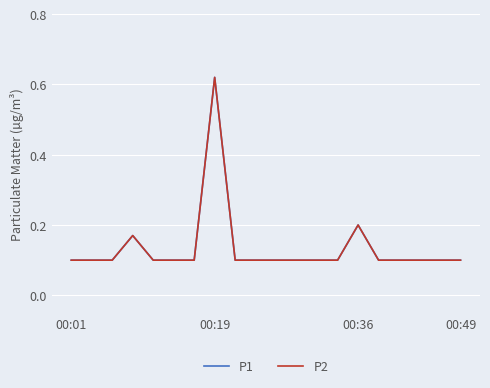

Does the chart display data point markers on the line(s)?

No